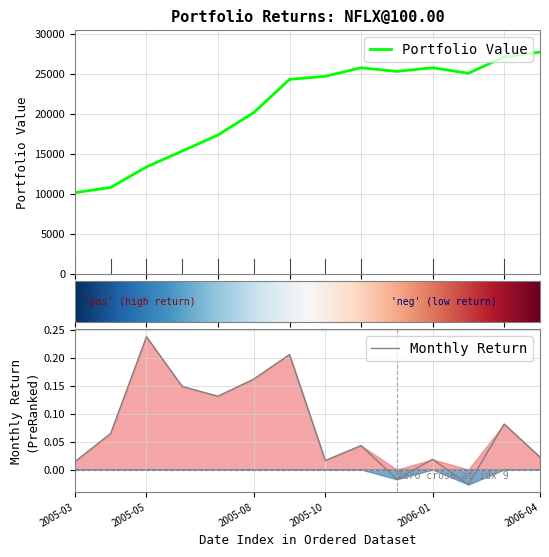

What is the value of the Value point at the 13th from the left?

27092.8